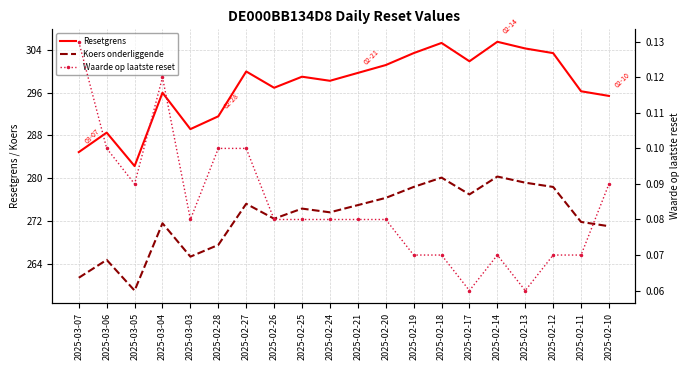

What are all the series names shown in the legend?

Resetgrens, Koers onderliggende, Waarde op laatste reset